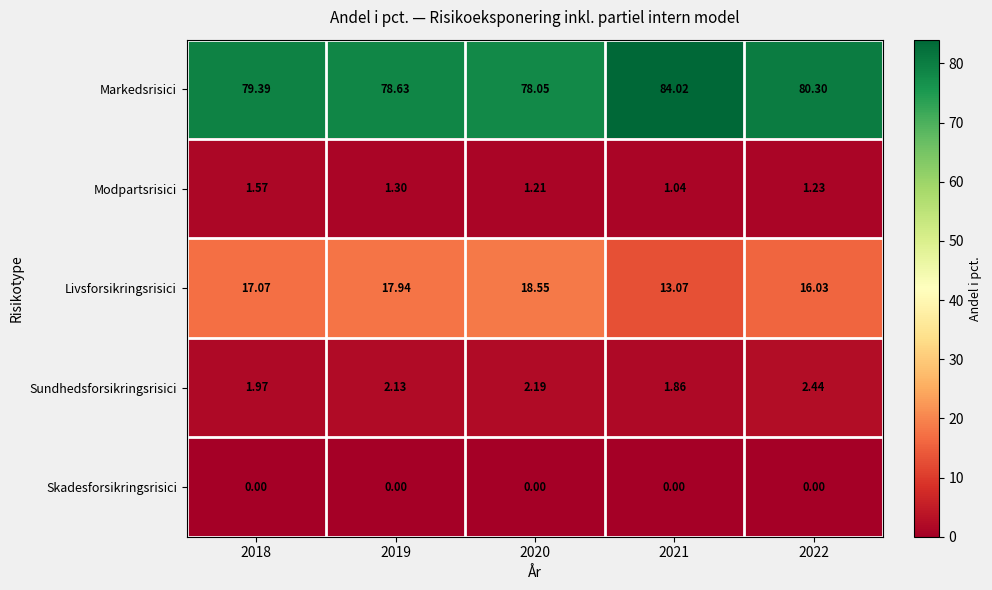

Count the number of data series in this chart.

5